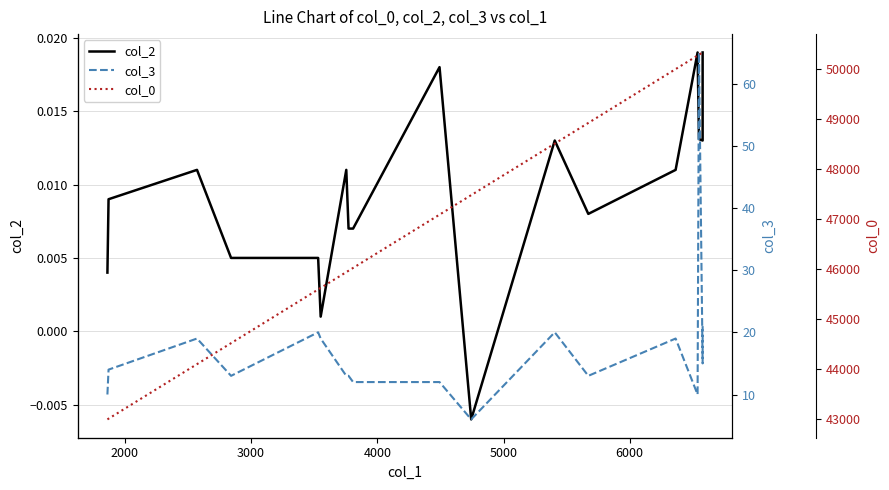

What is the value of the col_3 point at the 9th from the left?

12.0